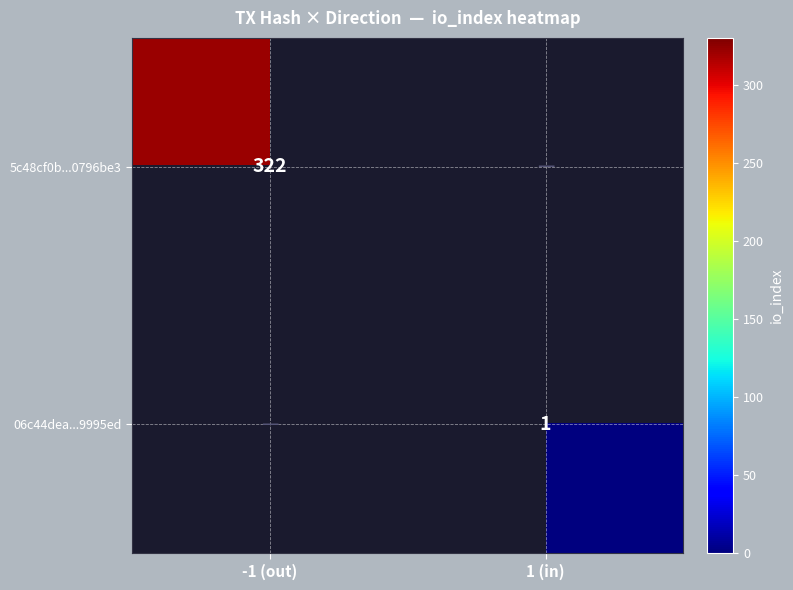

The 5c48cf0b...0796be3 series shows 141 at -1 (out). True or false?

False